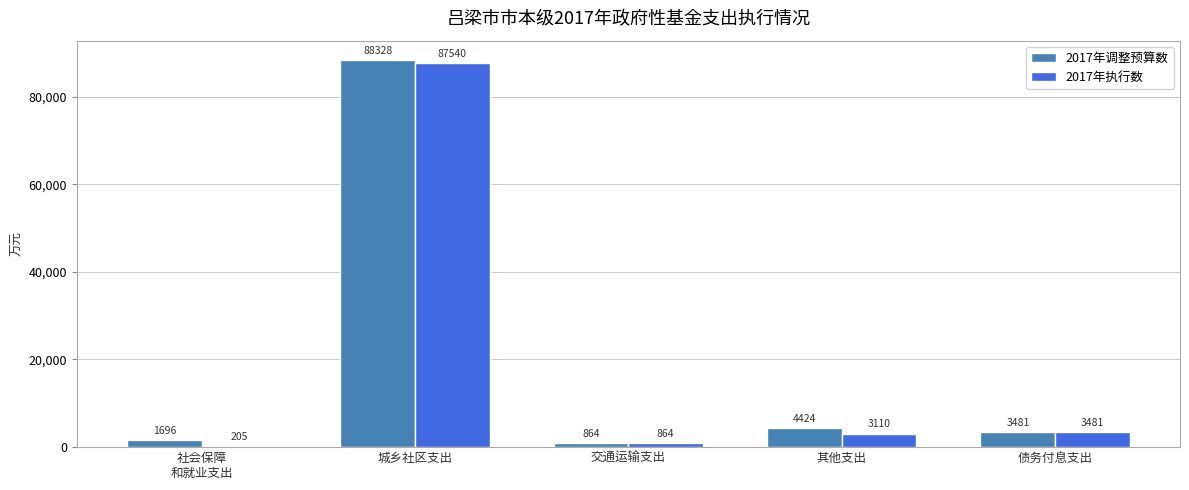

At which label does 2017年执行数 first exceed 3110?

城乡社区支出